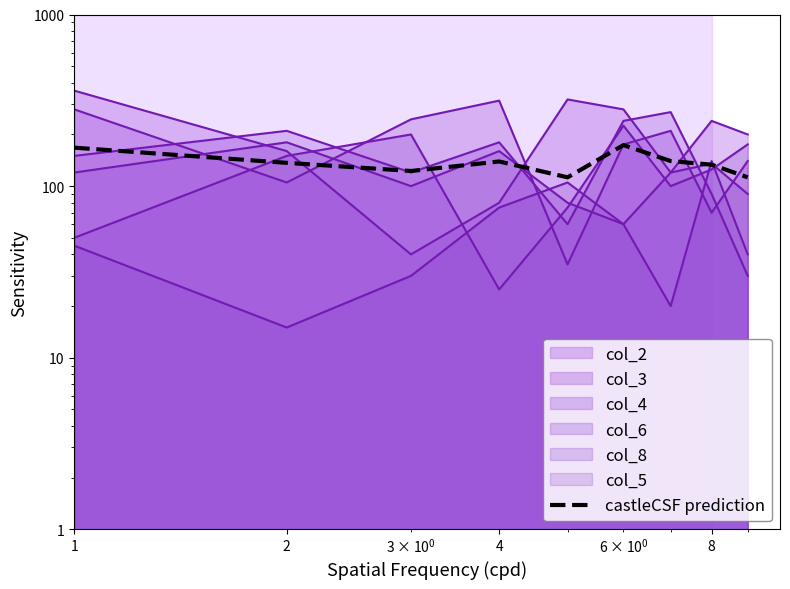

What is the average value?

137.5